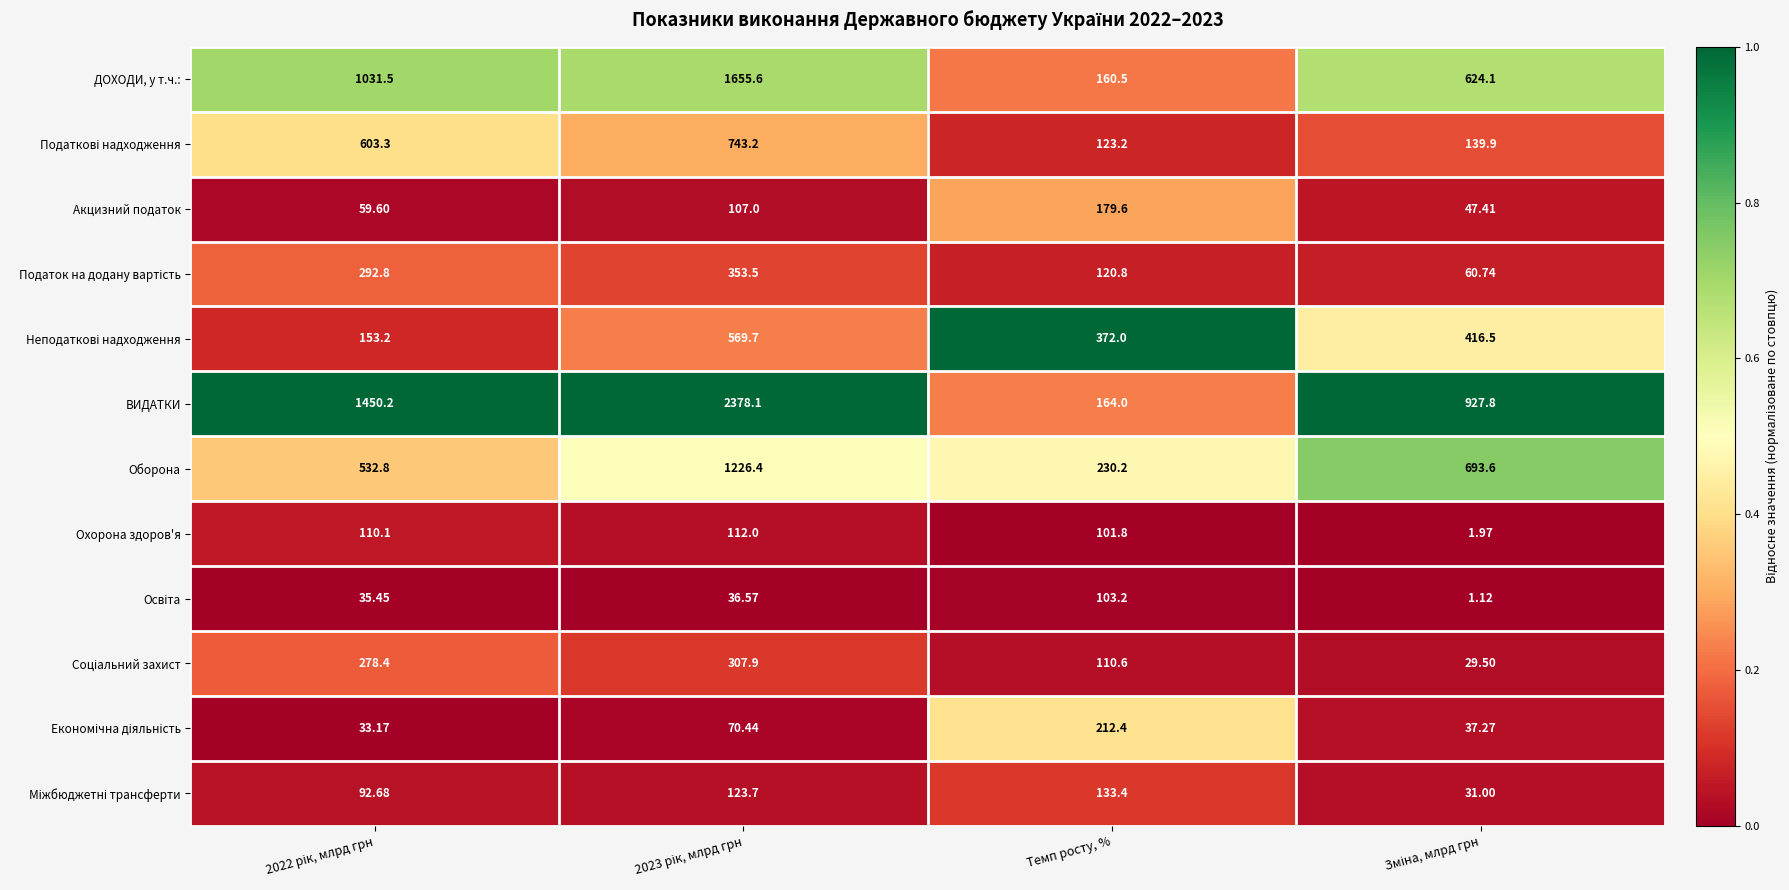

Which series has the widest spread of values?

ВИДАТКИ